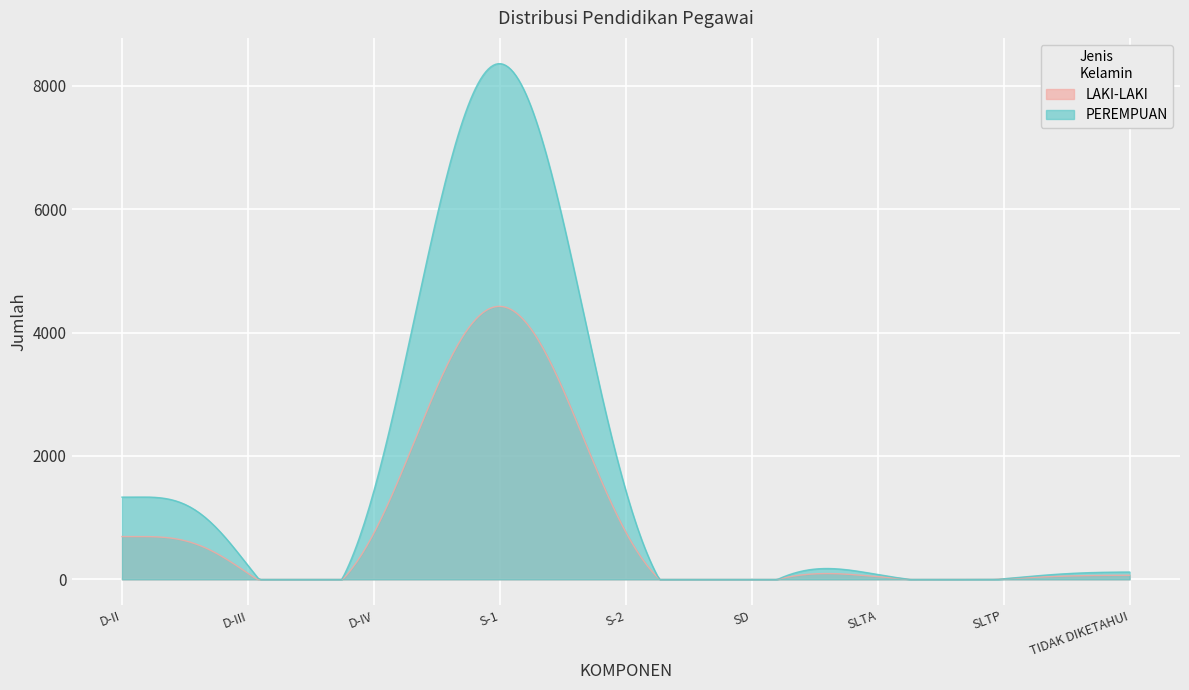

True or false: LAKI-LAKI has a value of 15 at SLTA.

True